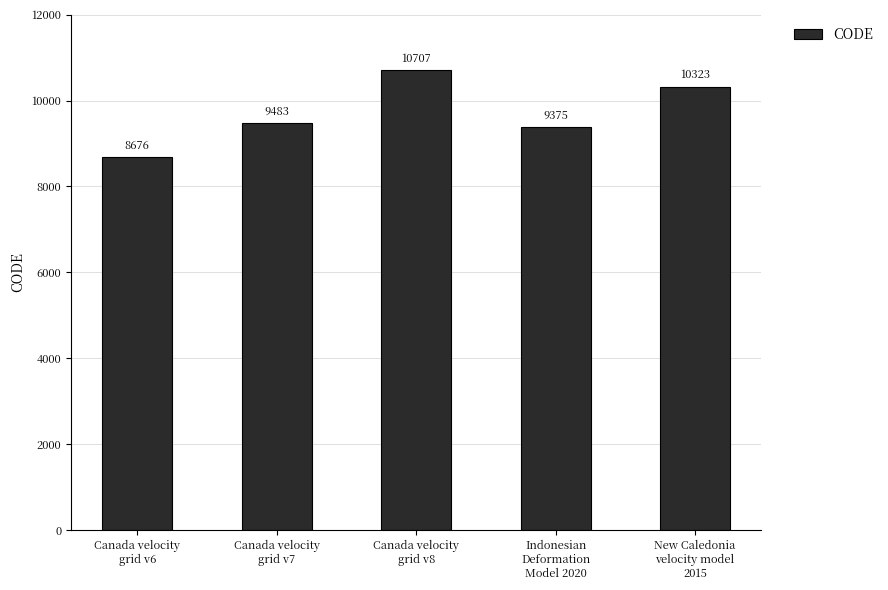

The chart shows a value of 9375 at Indonesian
Deformation
Model 2020. True or false?

True